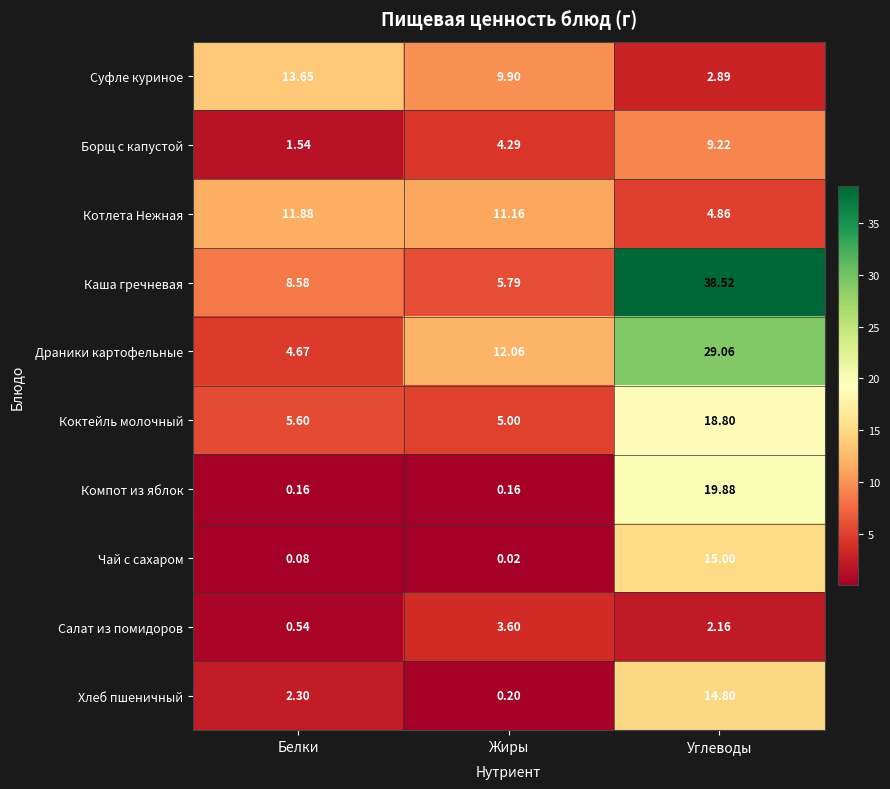

Which series has the widest spread of values?

Каша гречневая